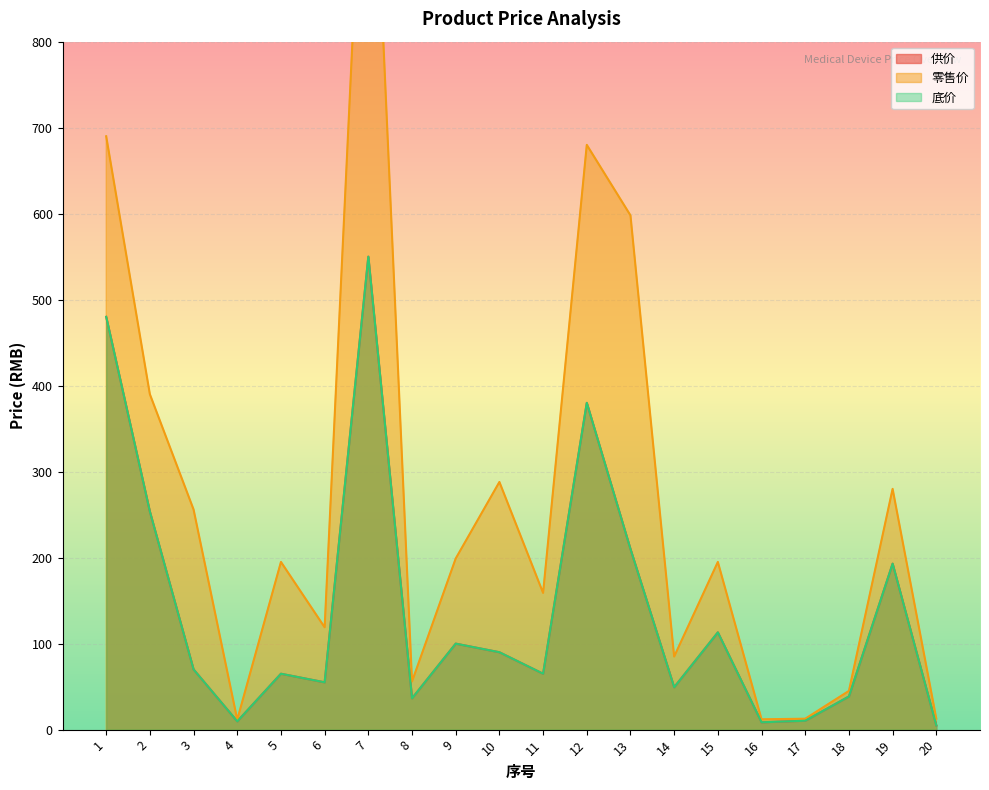

What is the lowest value of the 底价 series?

4.8